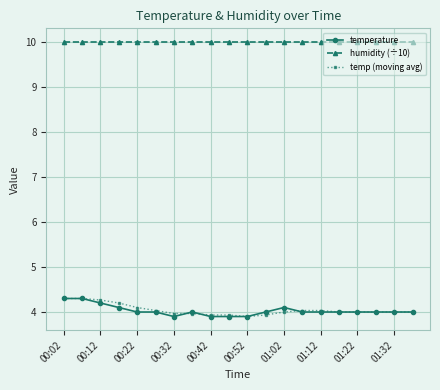

At how many categories does at least one series exceed 7?

20